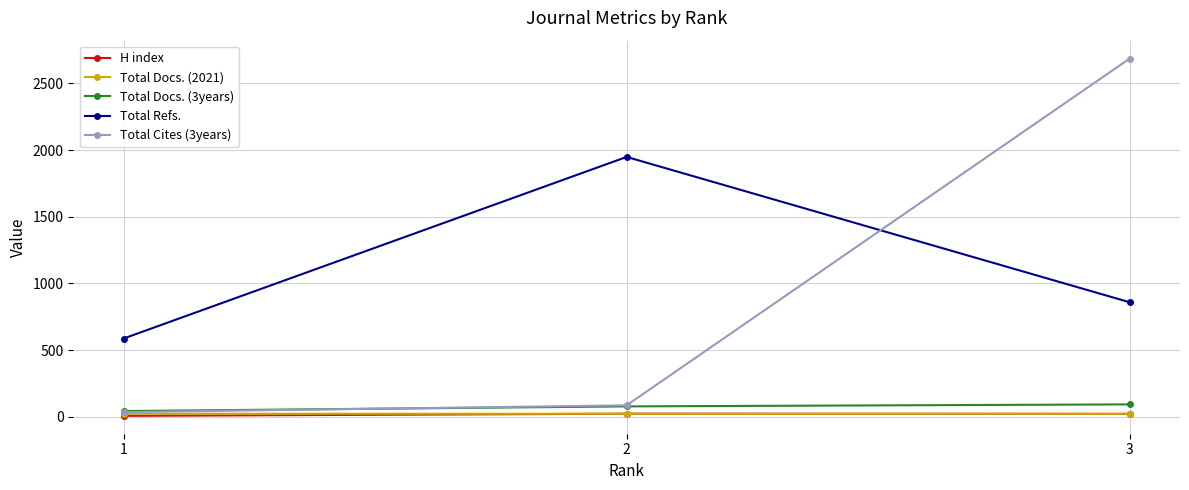

Is the value of Total Docs. (3years) at 3 greater than the value of Total Refs. at 1?

No